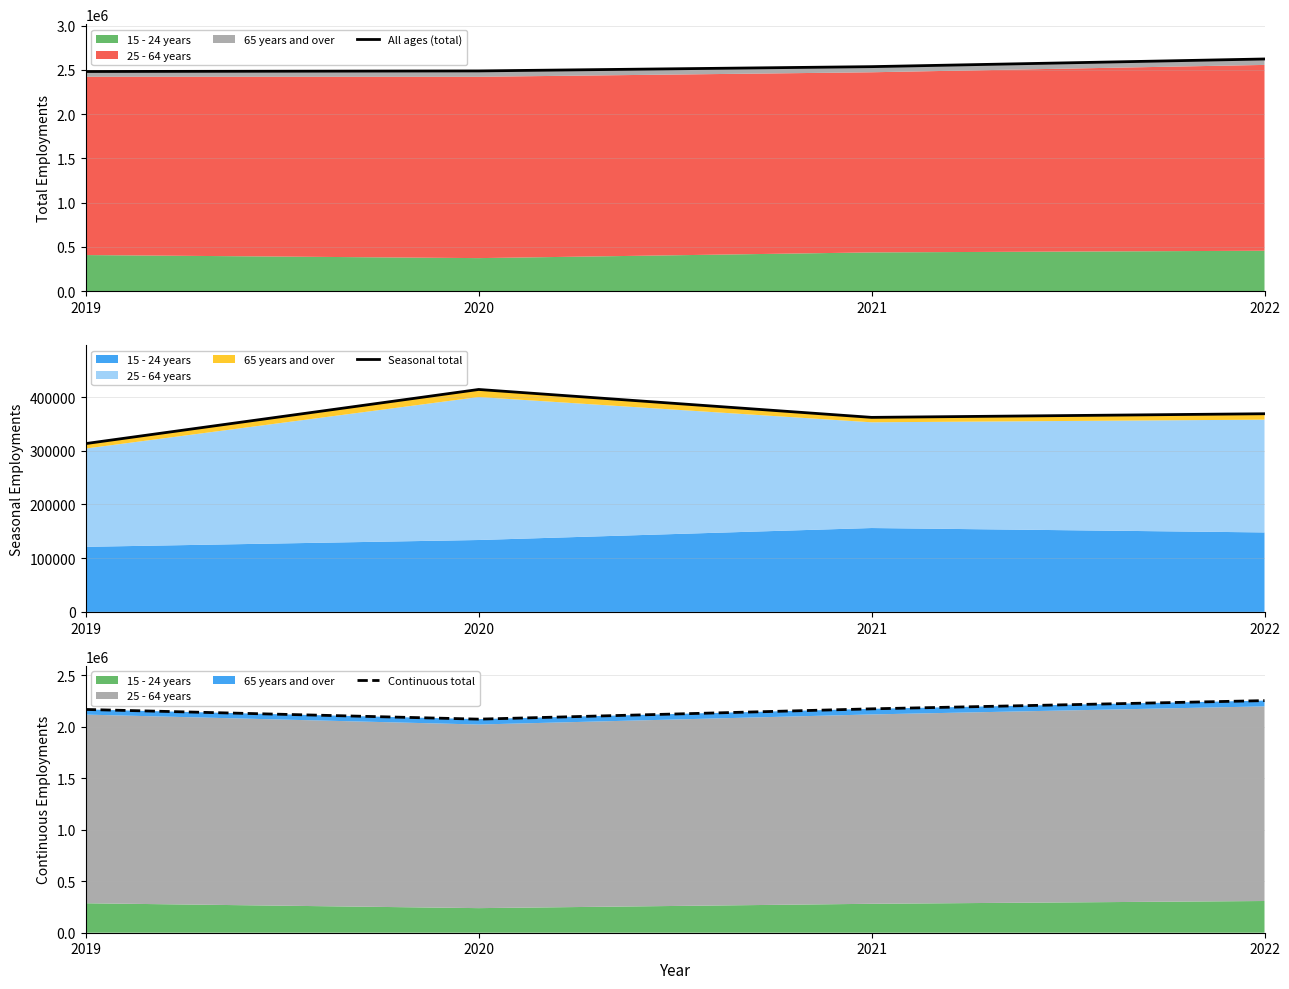

At how many categories does at least one series exceed 2137374?

4